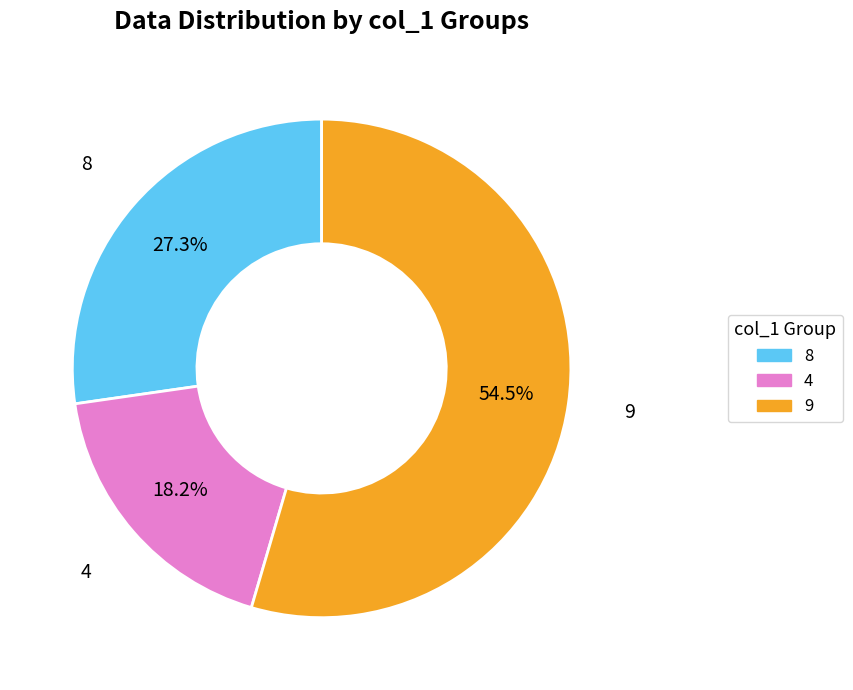

How many slices are in this pie chart?

3